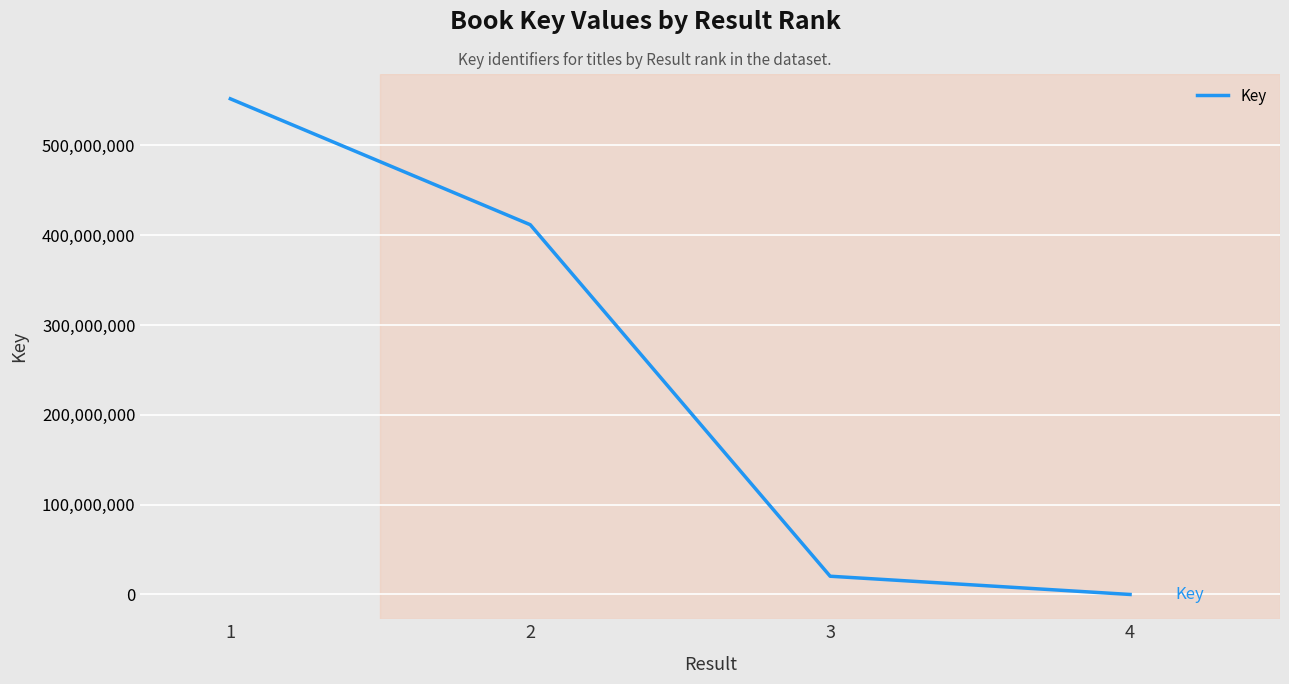

At which label is the value closest to 275883196?

2